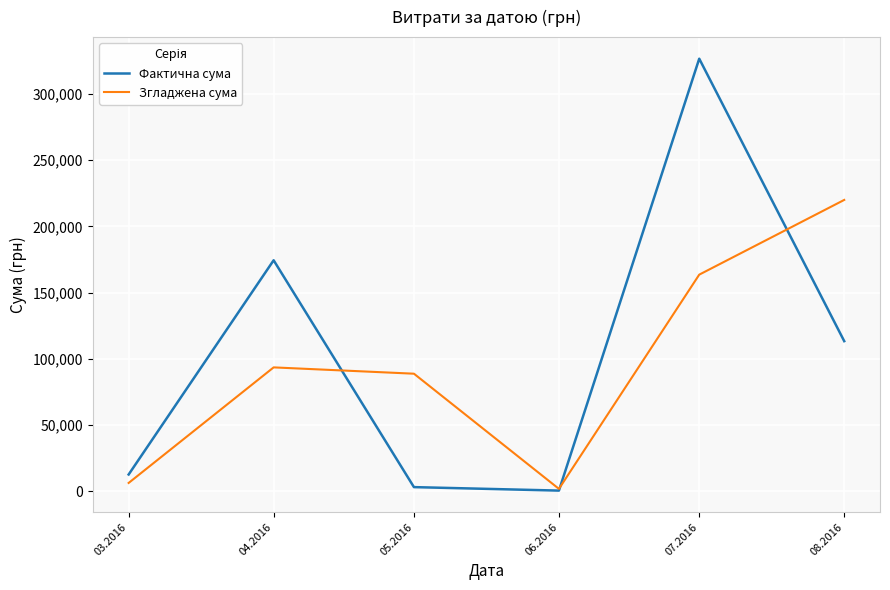

Does the chart have visible grid lines?

Yes